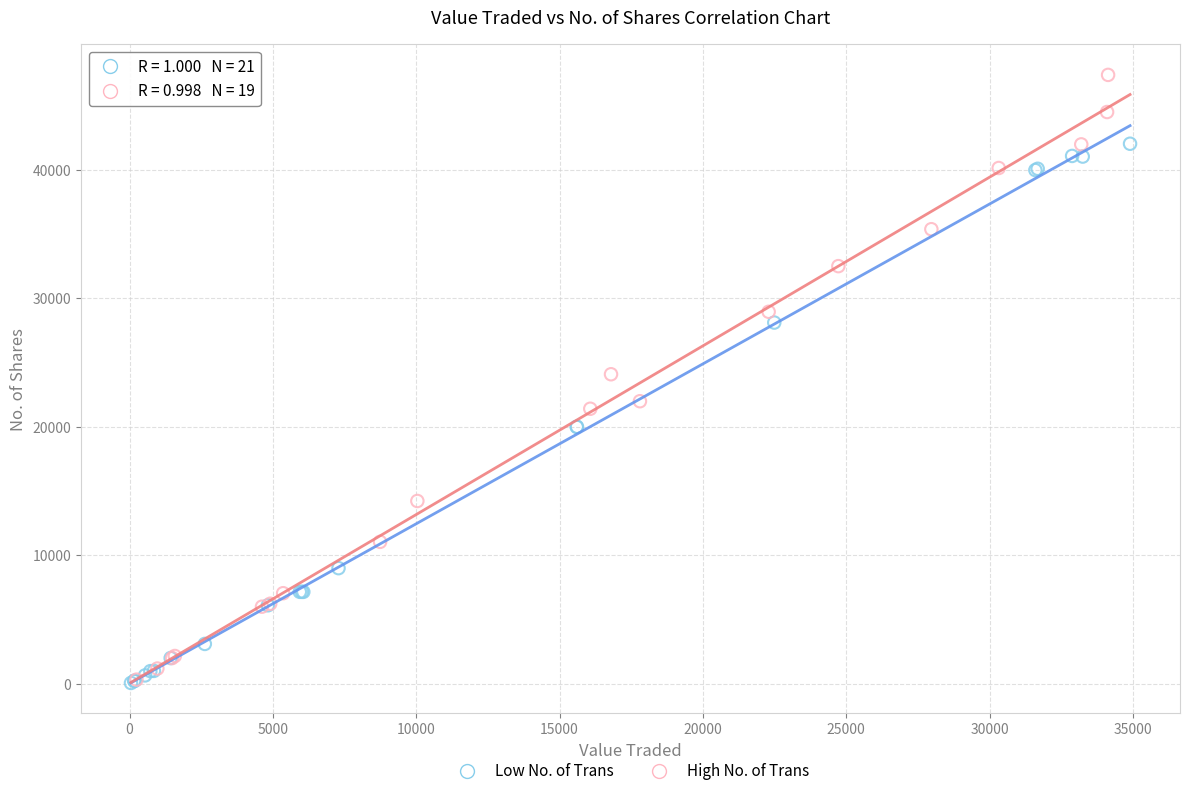

What are all the series names shown in the legend?

Low No. of Trans, High No. of Trans